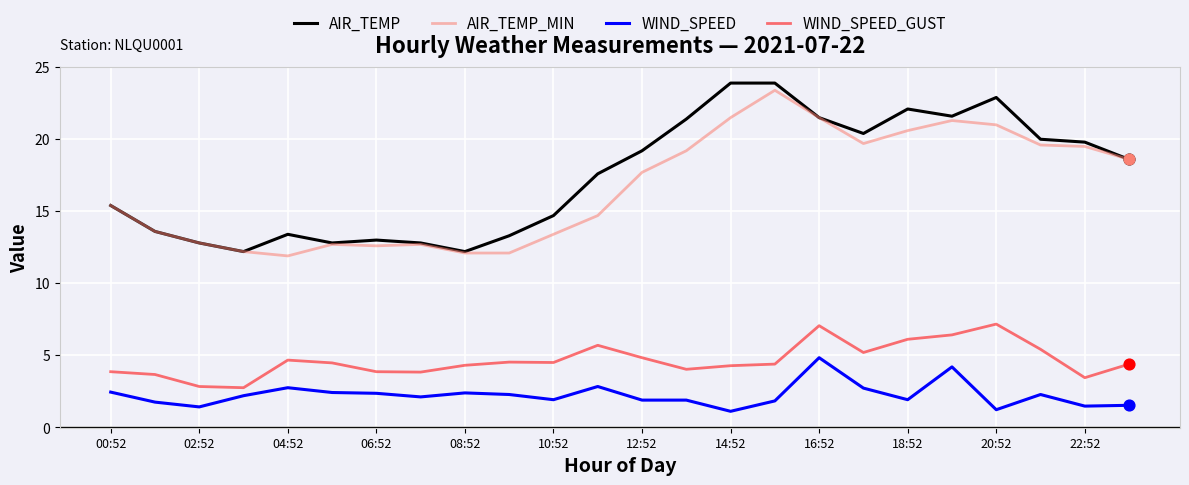

What is the minimum value shown in the chart?

1.1